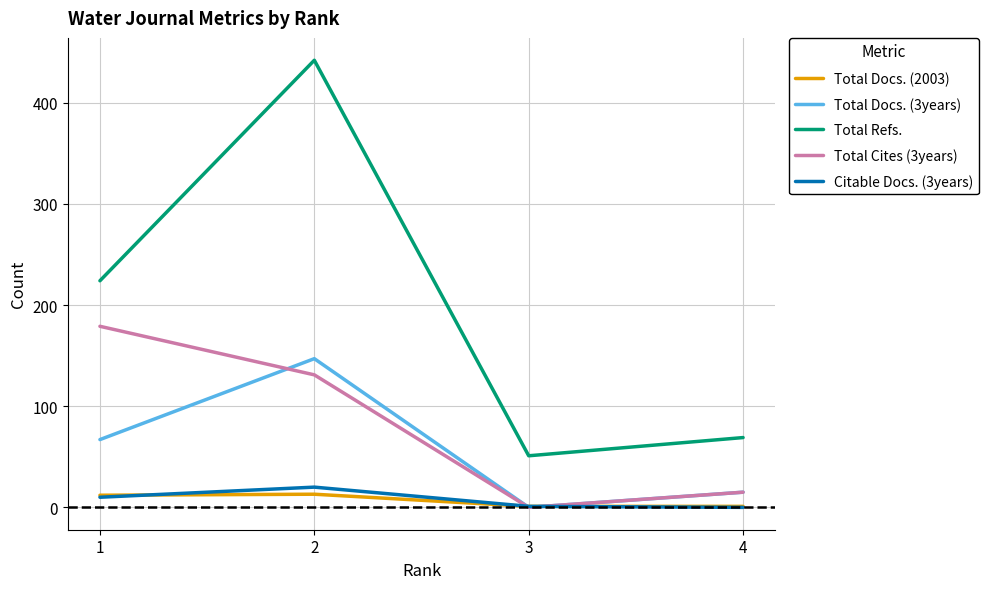

What is the greatest value displayed?

442